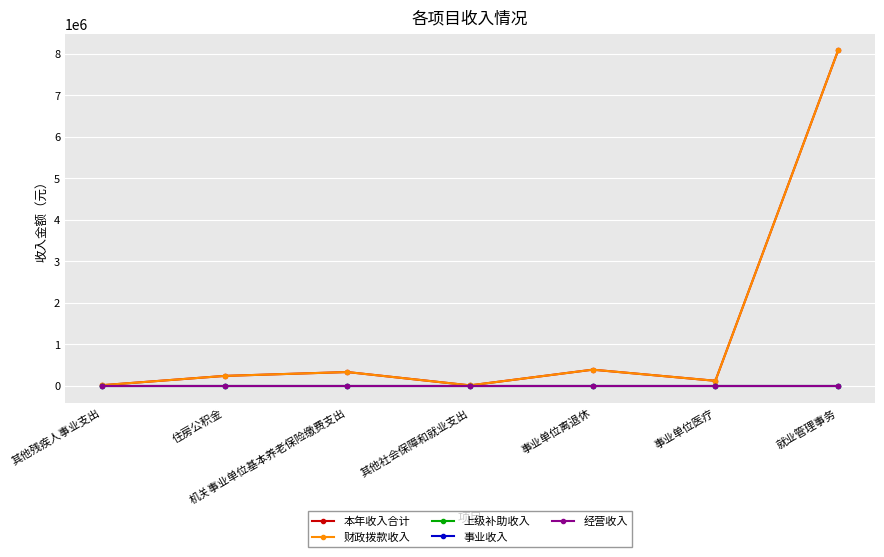

Is this an area chart (filled region under the line)?

No